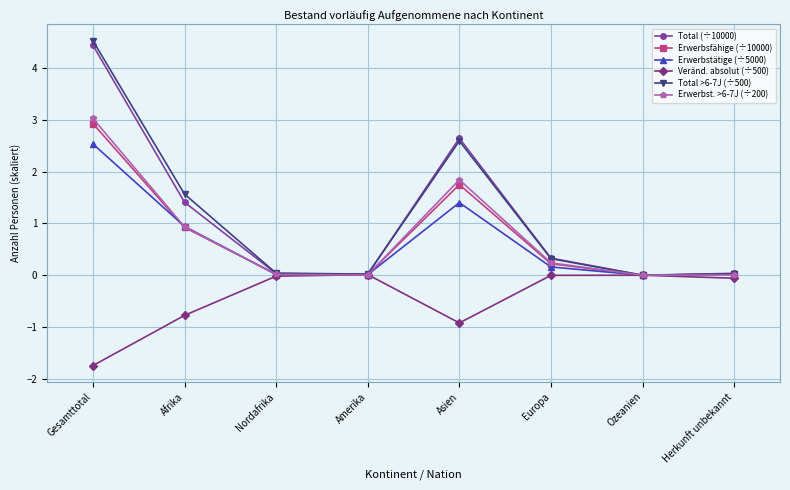

What are all the series names shown in the legend?

Total (÷10000), Erwerbsfähige (÷10000), Erwerbstätige (÷5000), Veränd. absolut (÷500), Total >6-7J (÷500), Erwerbst. >6-7J (÷200)